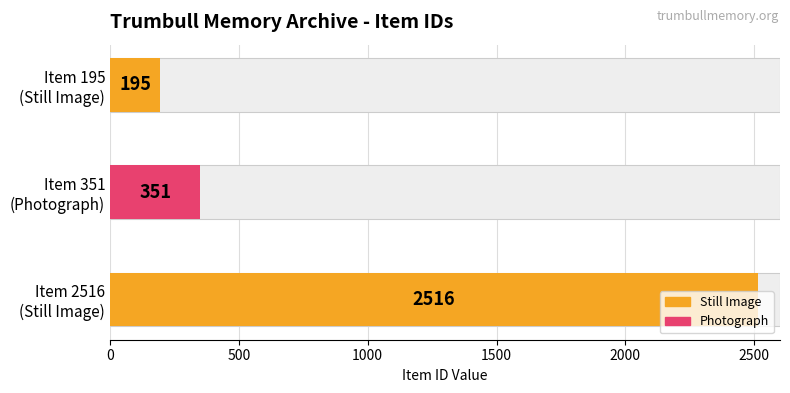

Reading left to right, list all the values displayed in this chart.

195	351	2516